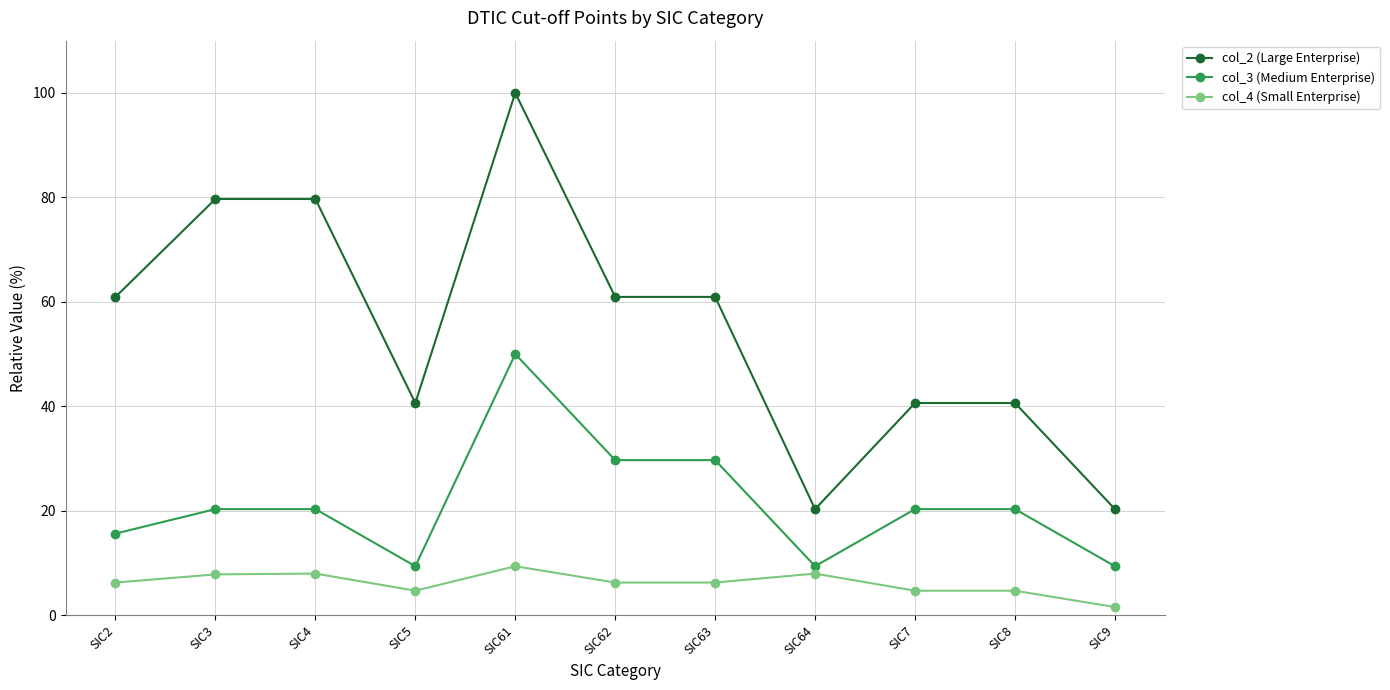

How many values in the col_2 (Large Enterprise) series are below 60?

5